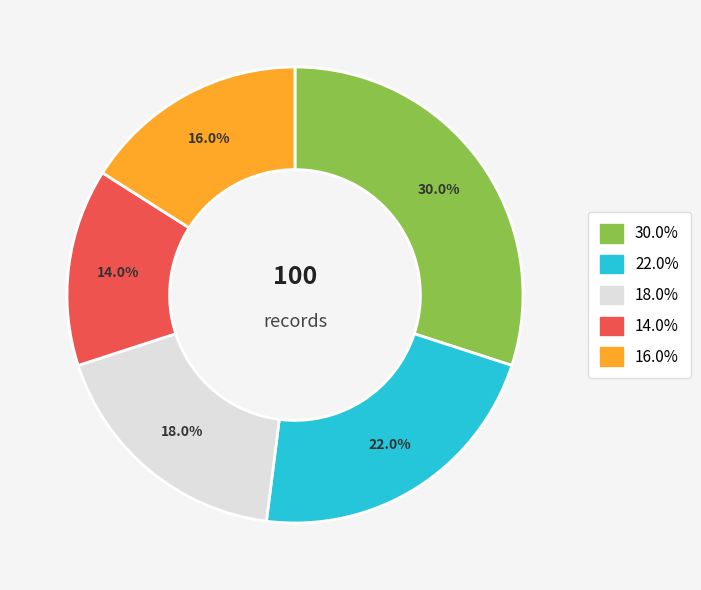

Is there any slice that represents more than half of the pie?

No